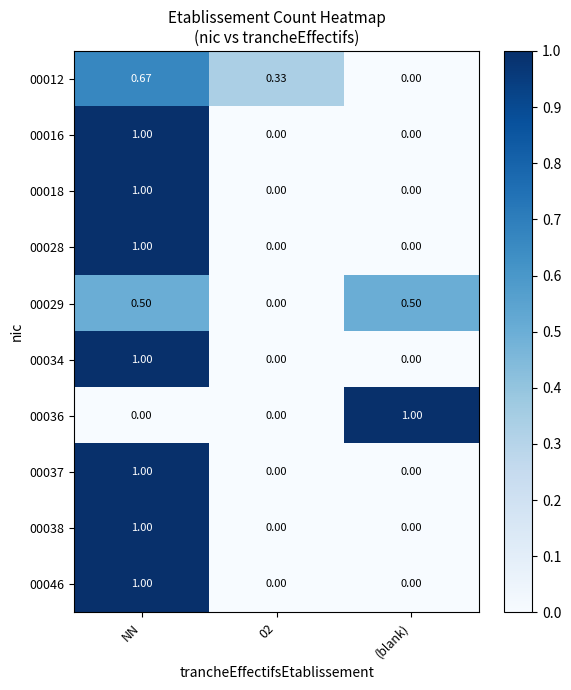

Is the value of 00016 at NN greater than the value of 00029 at (blank)?

Yes